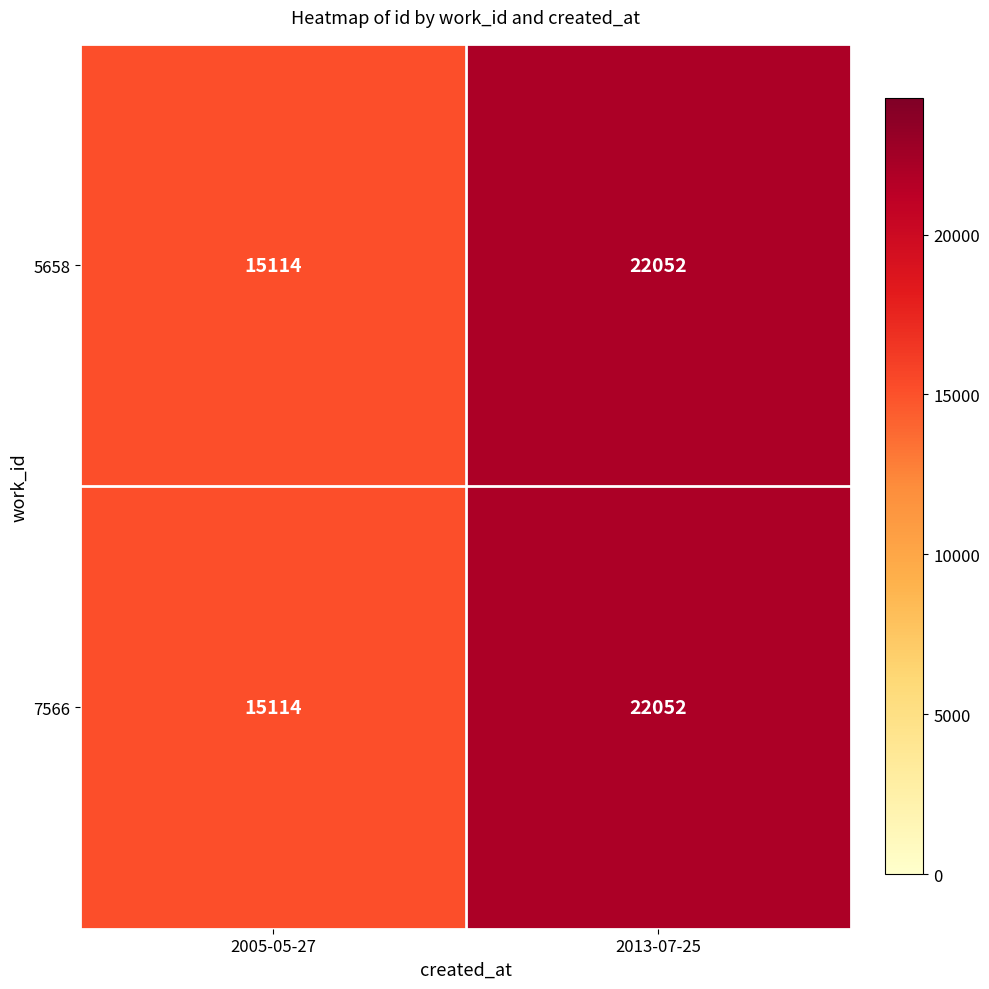

List the labels in order of 5658 value, largest first.

2013-07-25, 2005-05-27